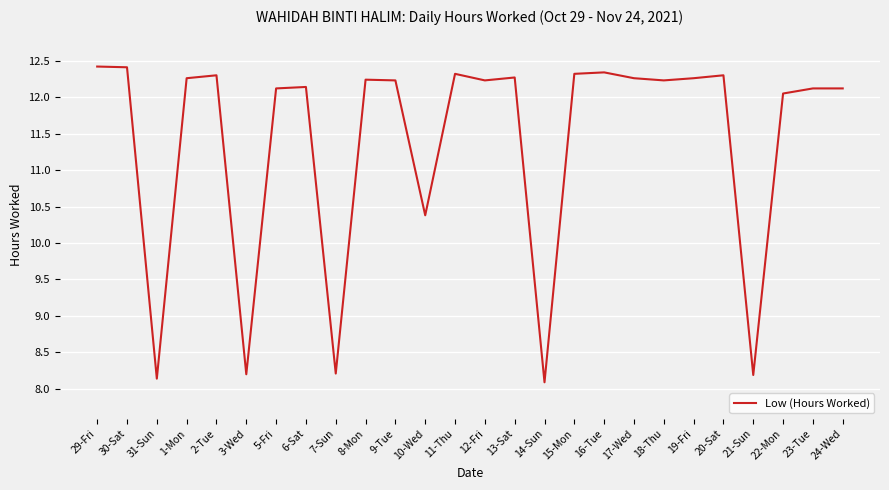

Between 10-Wed and 12-Fri, which is larger?

12-Fri